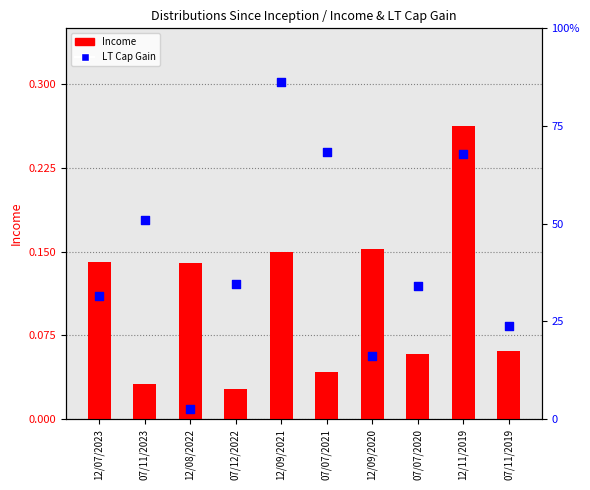

At which category is the sum across all series the highest?

12/09/2021